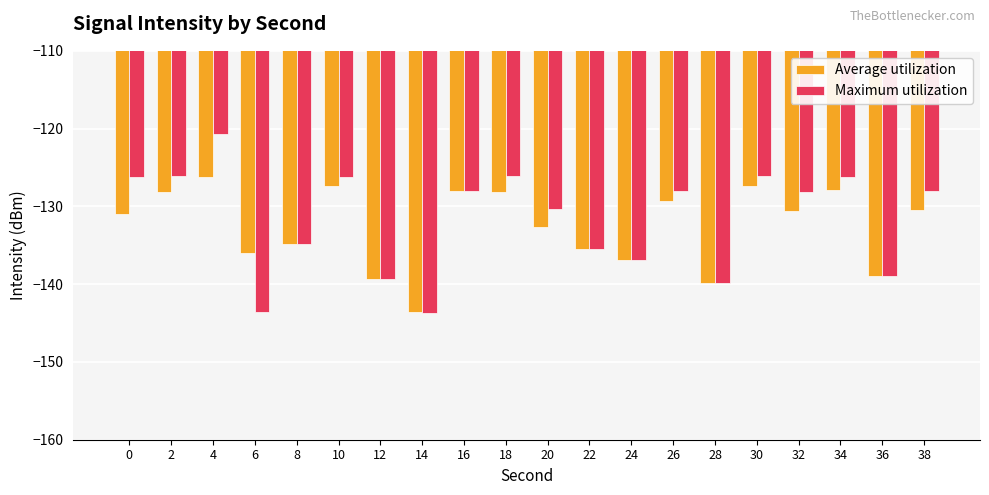

What is the approximate value of Maximum utilization at 12?

-139.4